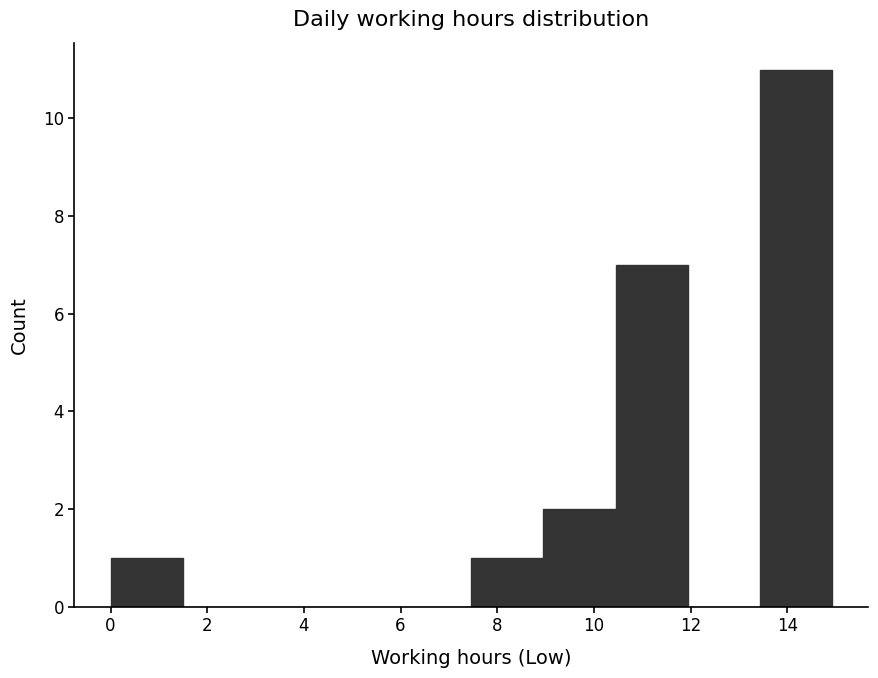

Reading left to right, transcribe this chart: for each bar, give the range it covers on the x-axis and its height. Neither the bar edges nor the heights are printed on the chart, so give them approximately, as read against the axes.

0.0 to 1.4: 1
1.4 to 3.0: 0
3.0 to 4.4: 0
4.4 to 6.0: 0
6.0 to 7.4: 0
7.4 to 9.0: 1
9.0 to 10.4: 2
10.4 to 12.0: 7
12.0 to 13.4: 0
13.4 to 15.0: 11